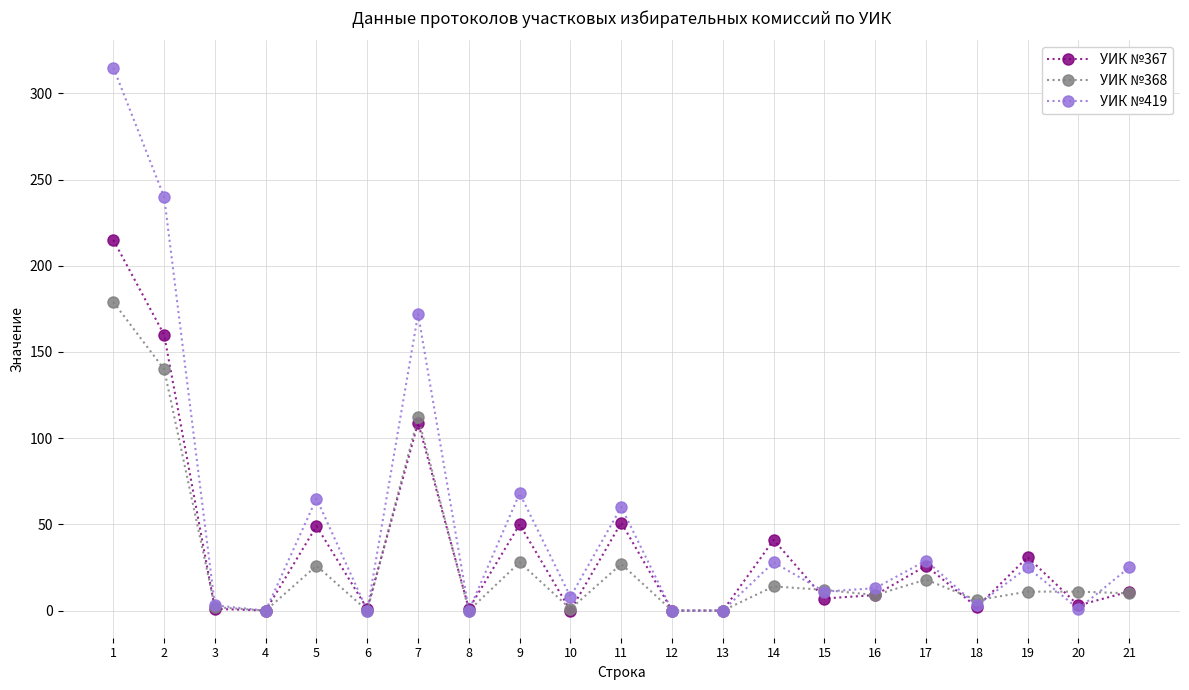

How many distinct data groups are displayed?

3